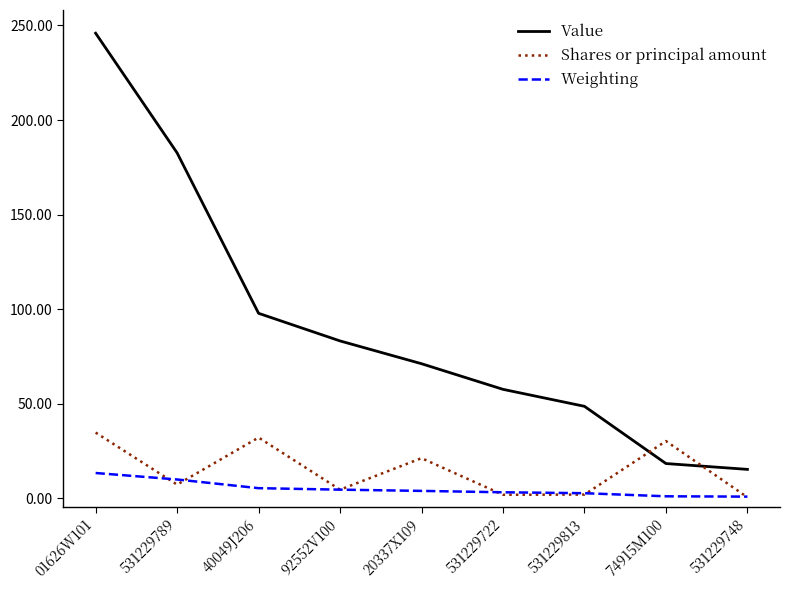

Which series has the largest total across all categories?

Value